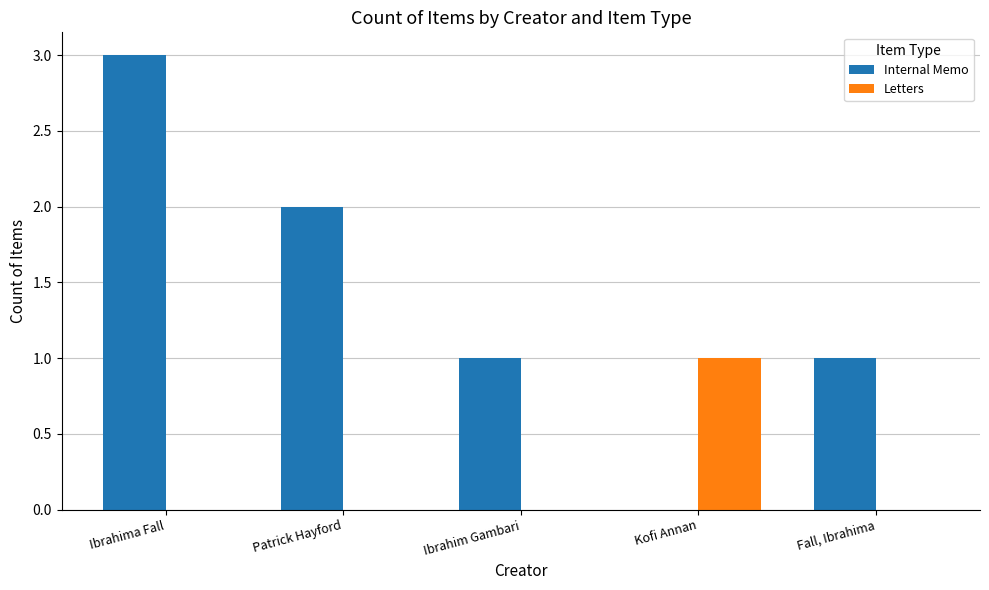

What is the total value across all series at Fall, Ibrahima?

1